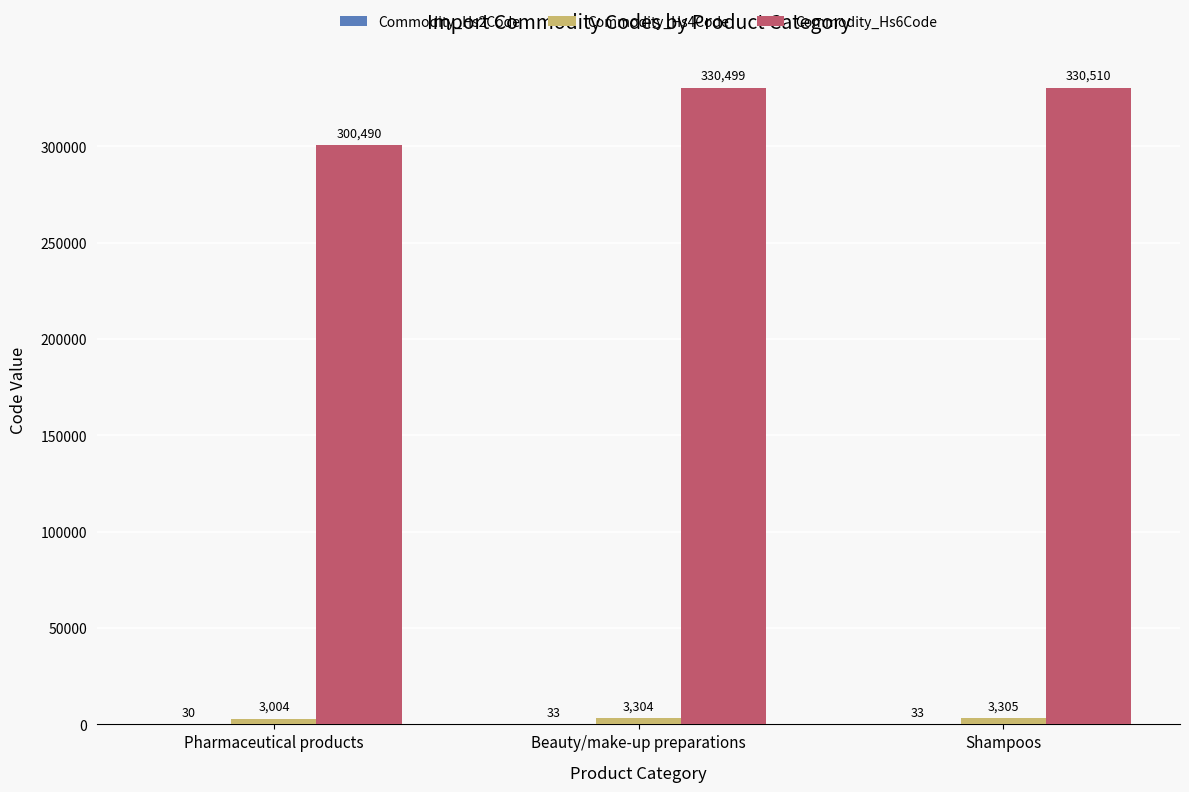

What is the total value across all series at Beauty/make-up preparations?

333836